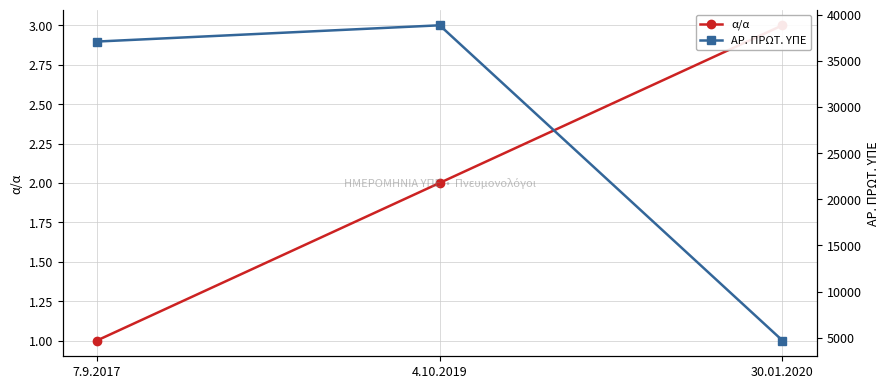

Which series has the largest total across all categories?

ΑΡ. ΠΡΩΤ. ΥΠΕ